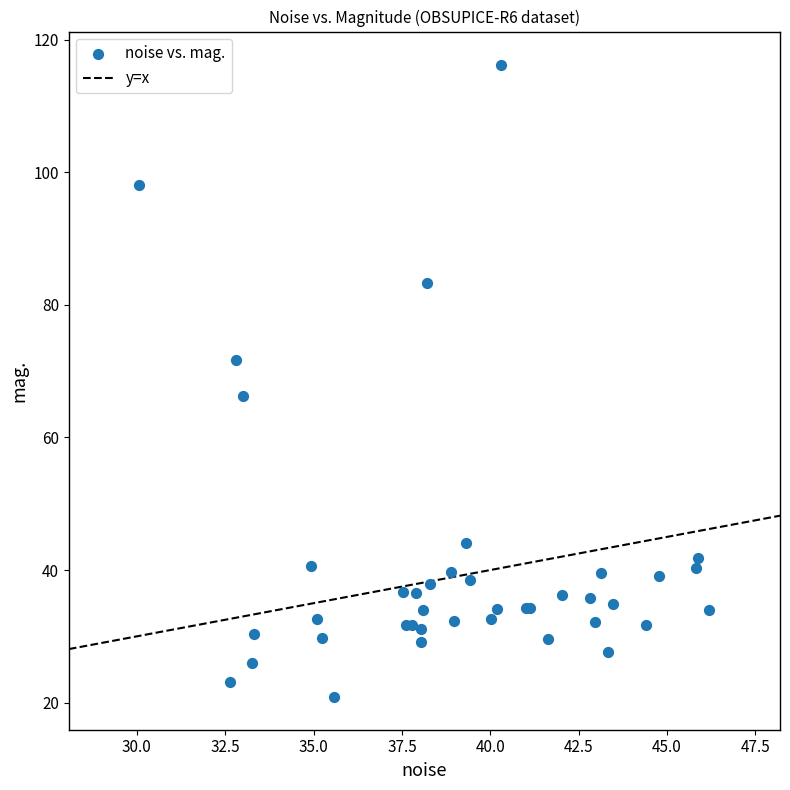

What Y value in the scatter plot is closest to 68?

66.3